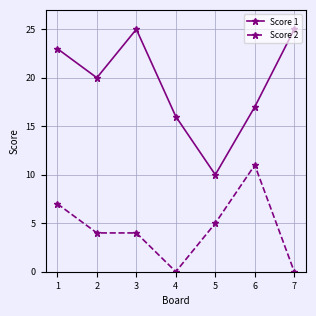

At which category is the sum across all series the highest?

1